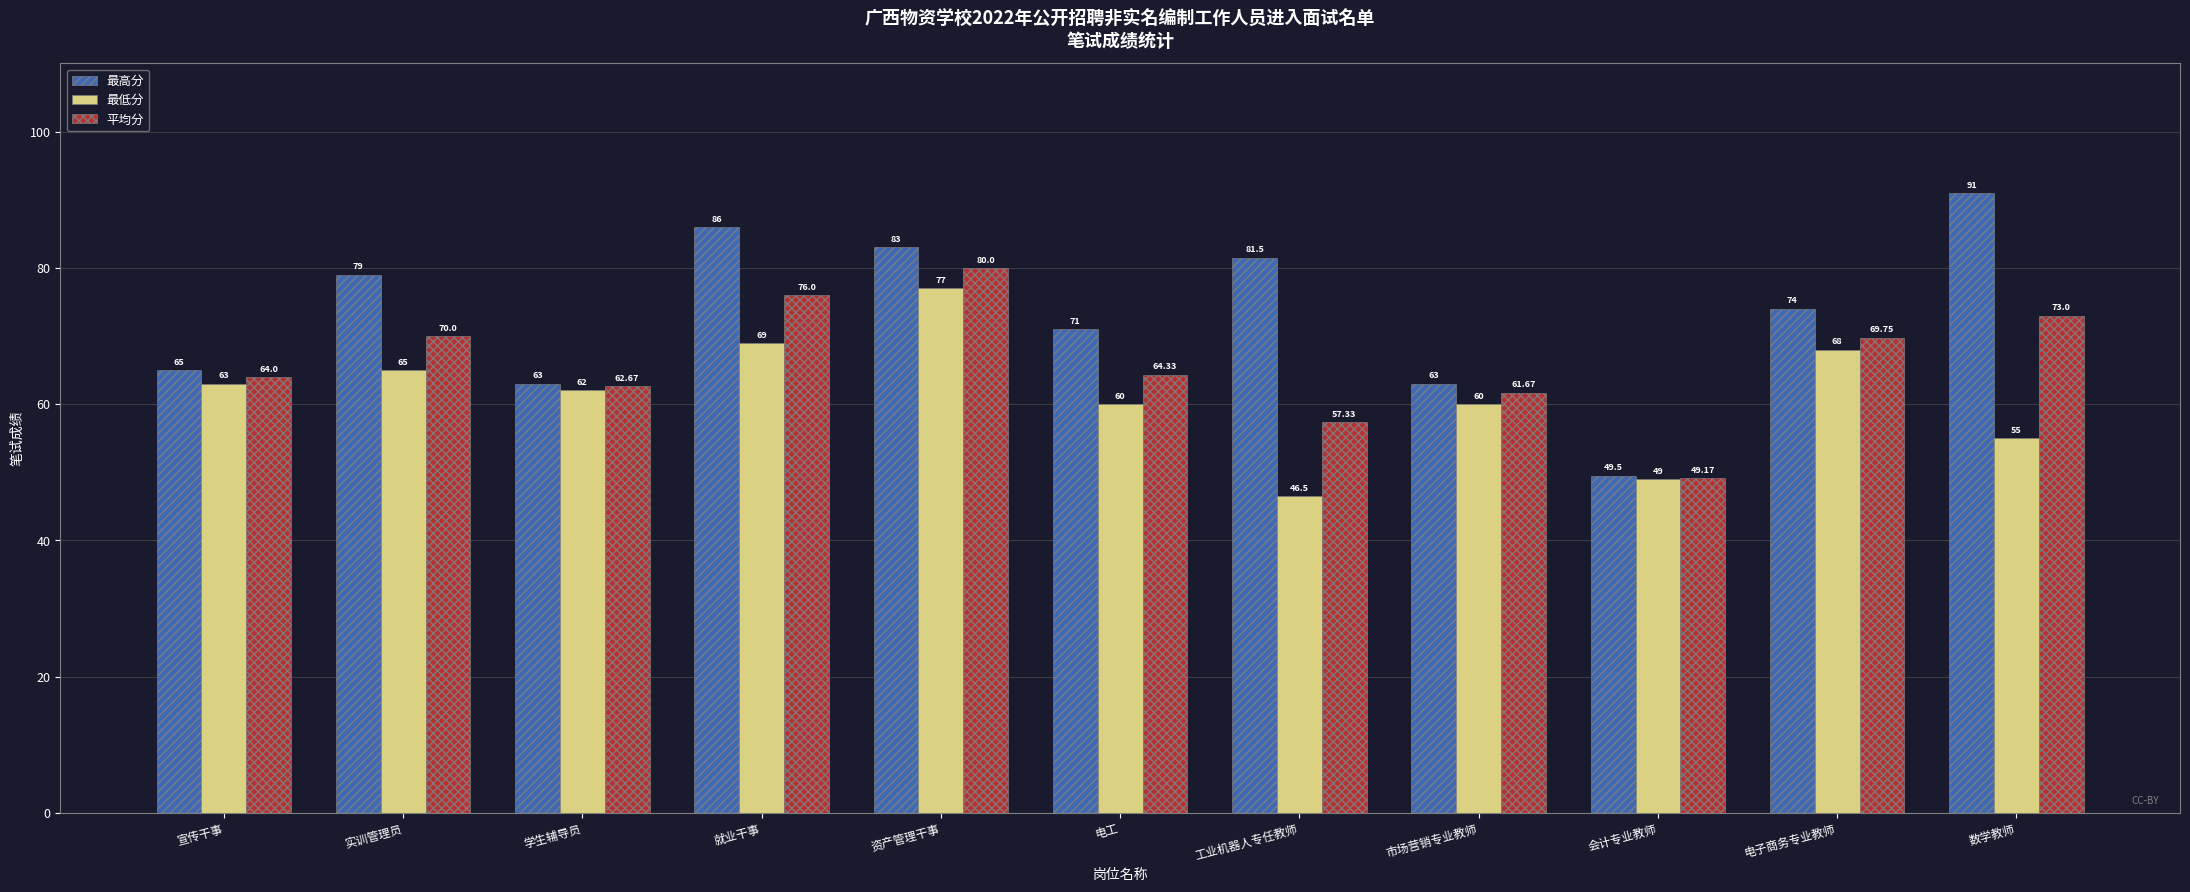

Reading left to right, extract all data points from this chart.

最高分: 宣传干事=65.0	实训管理员=79.0	学生辅导员=63.0	就业干事=86.0	资产管理干事=83.0	电工=71.0	工业机器人专任教师=81.5	市场营销专业教师=63.0	会计专业教师=49.5	电子商务专业教师=74.0	数学教师=91.0
最低分: 宣传干事=63.0	实训管理员=65.0	学生辅导员=62.0	就业干事=69.0	资产管理干事=77.0	电工=60.0	工业机器人专任教师=46.5	市场营销专业教师=60.0	会计专业教师=49.0	电子商务专业教师=68.0	数学教师=55.0
平均分: 宣传干事=64.0	实训管理员=70.0	学生辅导员=62.7	就业干事=76.0	资产管理干事=80.0	电工=64.3	工业机器人专任教师=57.3	市场营销专业教师=61.7	会计专业教师=49.2	电子商务专业教师=69.8	数学教师=73.0